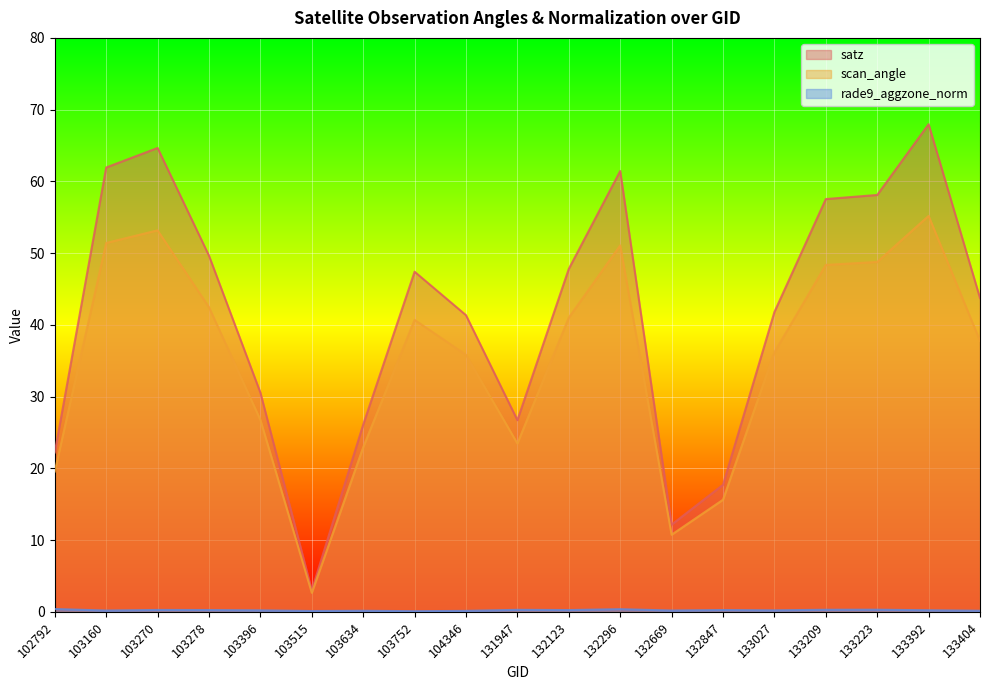

At which label does rade9_aggzone_norm reach its minimum?

103752